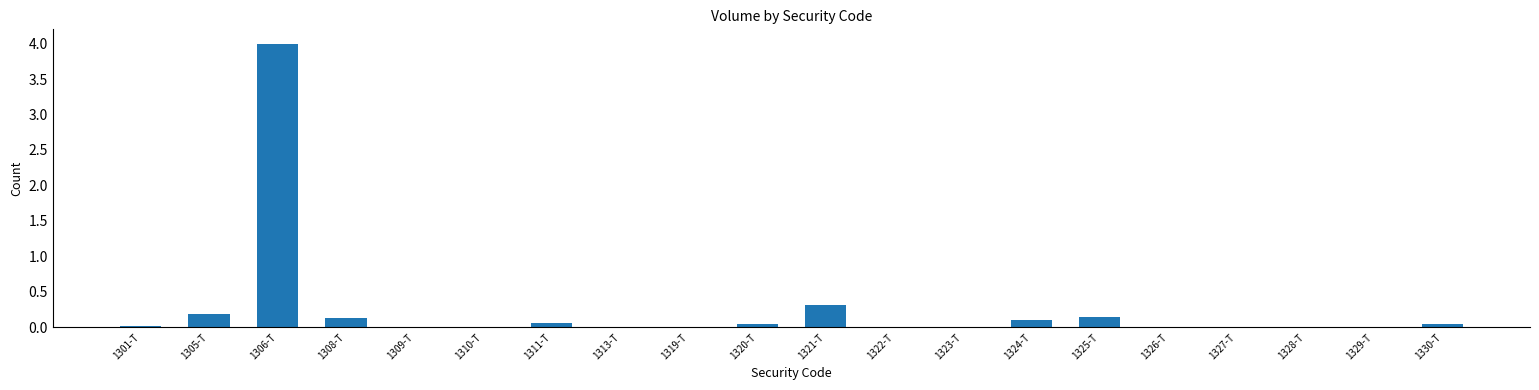

At which category does the chart reach its peak across all series?

1306-T